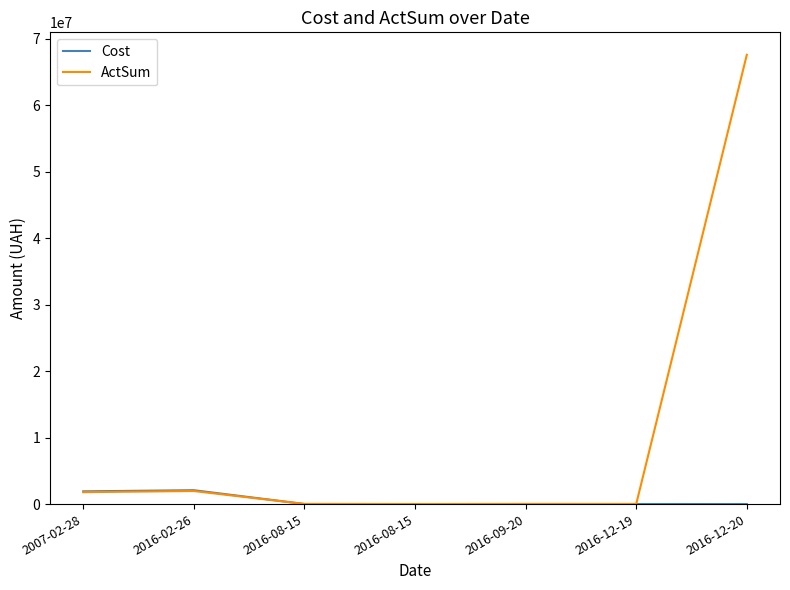

What is the greatest value displayed?

67597823.3